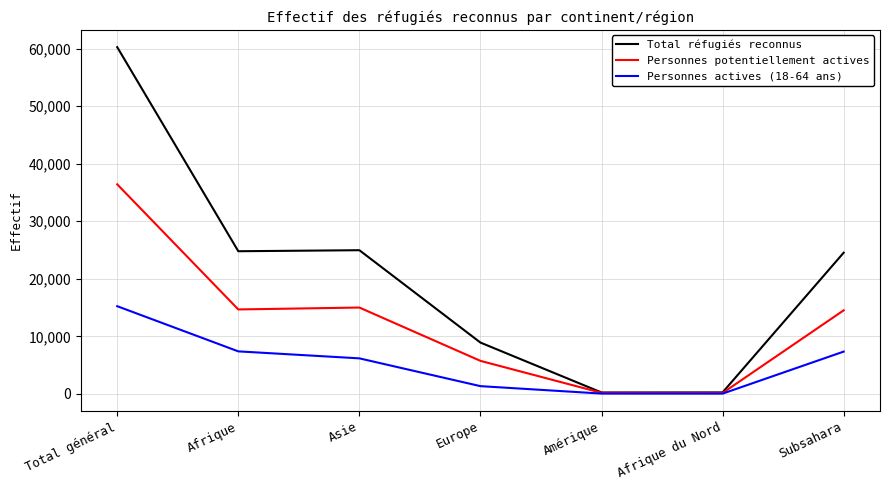

Is it true that Total réfugiés reconnus equals 8910 at Europe?

True